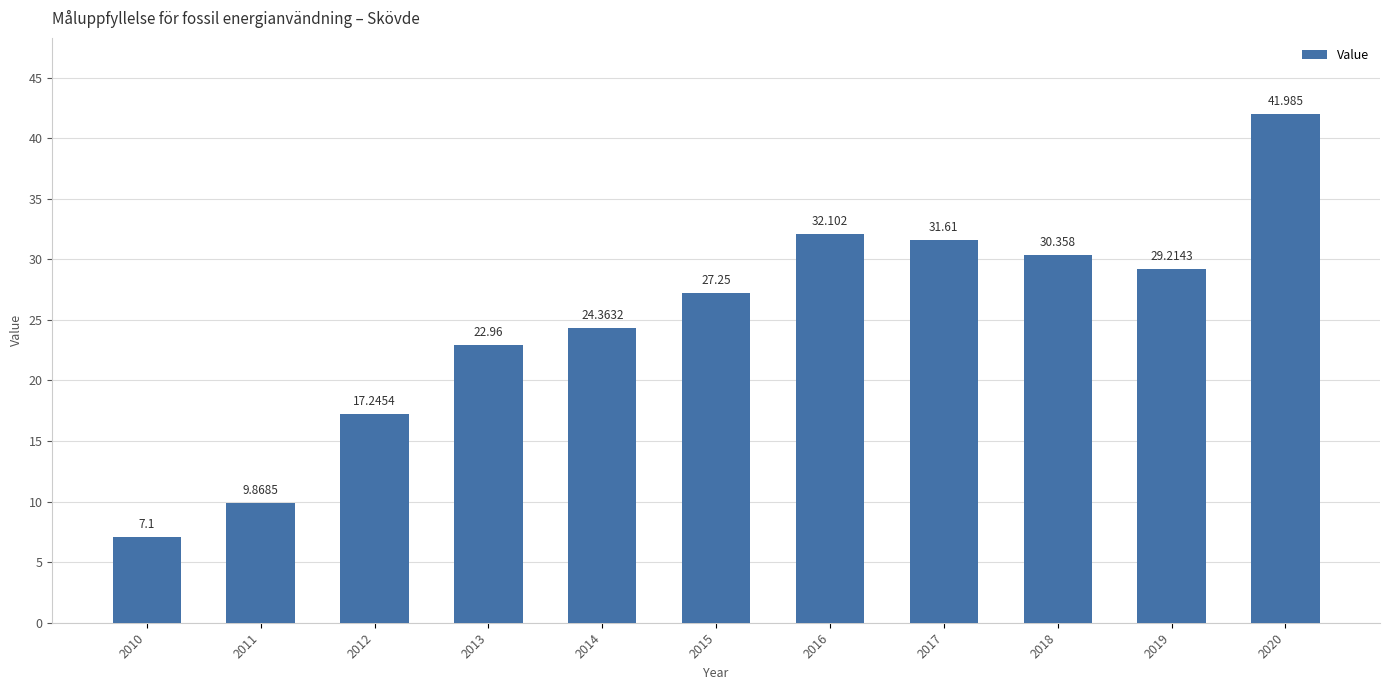

How many bars are there in total?

11